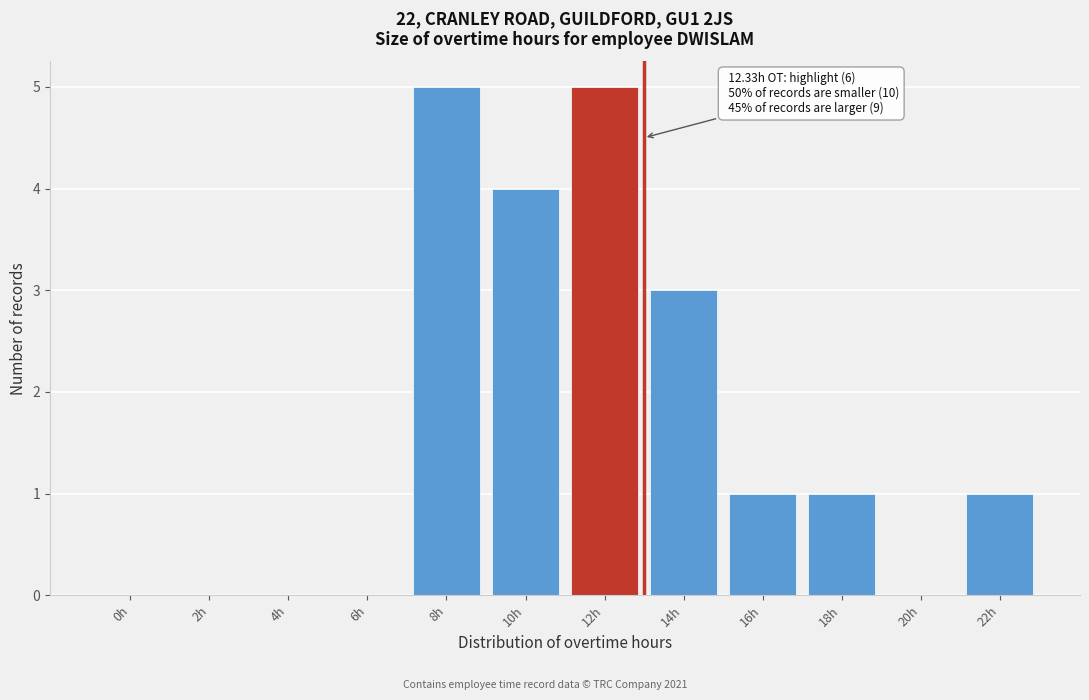

Reading left to right, what are all the values shown in this chart?

0h=0	2h=0	4h=0	6h=0	8h=5	10h=4	12h=5	14h=3	16h=1	18h=1	20h=0	22h=1